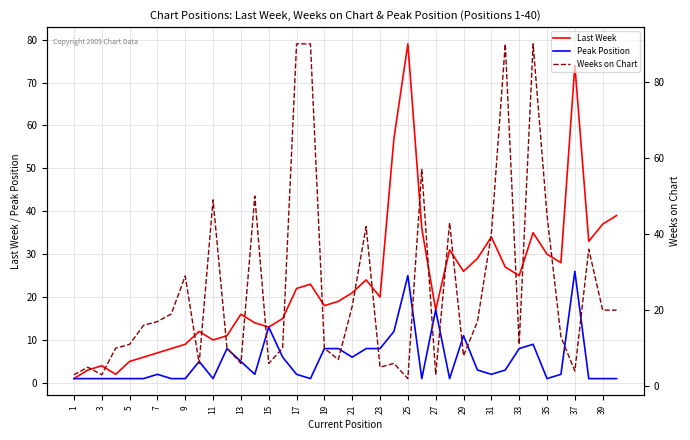

Which category has the highest value in the Peak Position series?

37